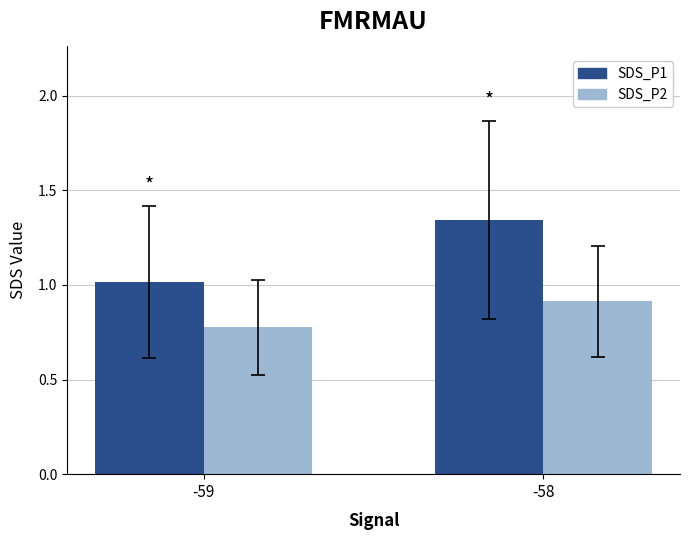

What are all the series names shown in the legend?

SDS_P1, SDS_P2